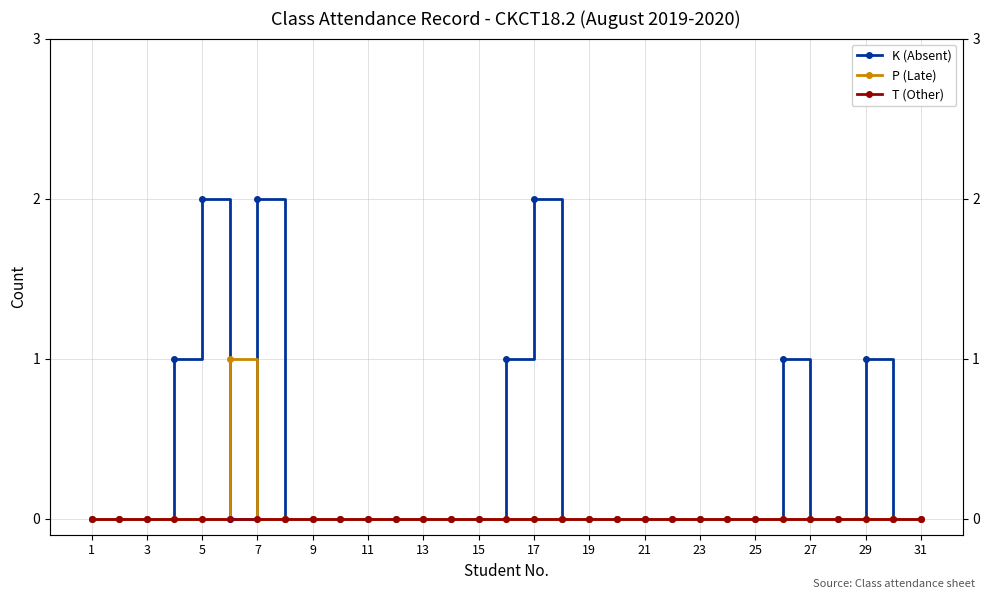

Which category has the highest value in the T (Other) series?

1